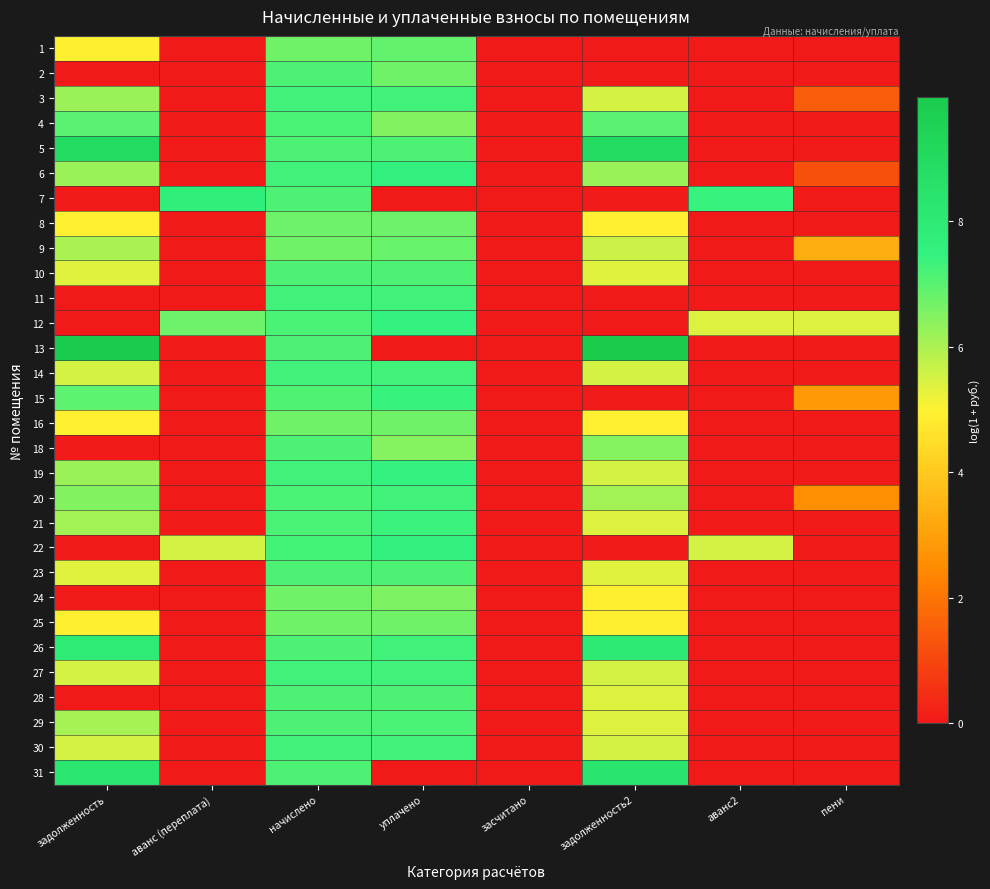

At how many categories does at least one series exceed 3?

7